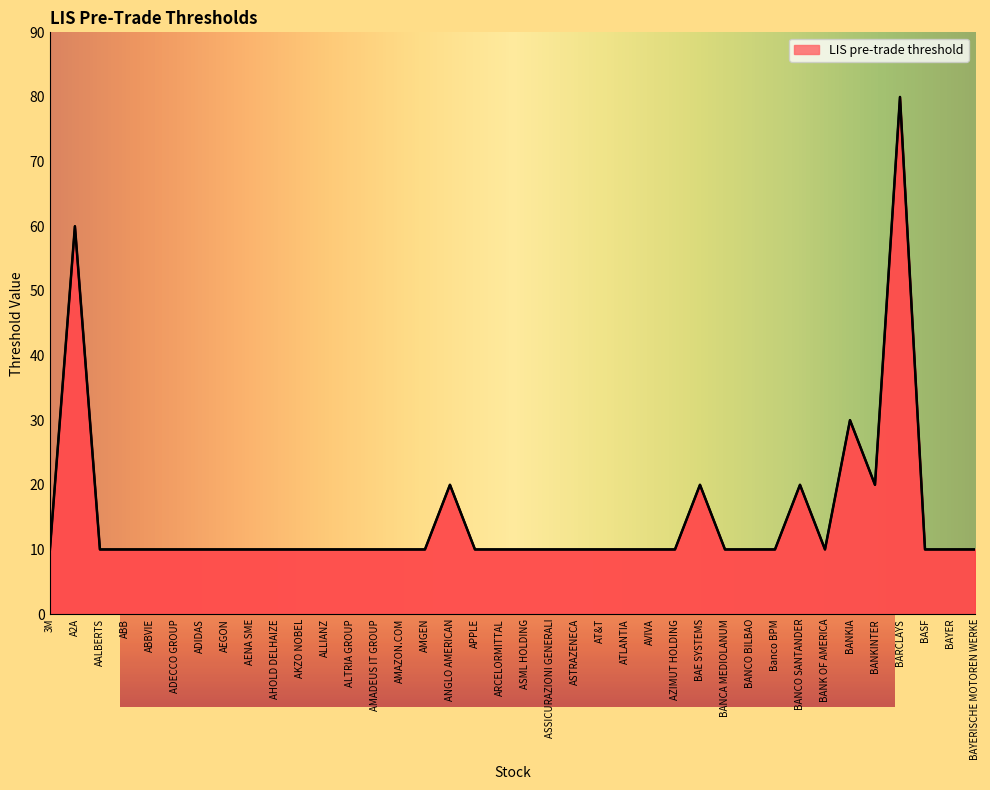

Where is the first local maximum?

A2A